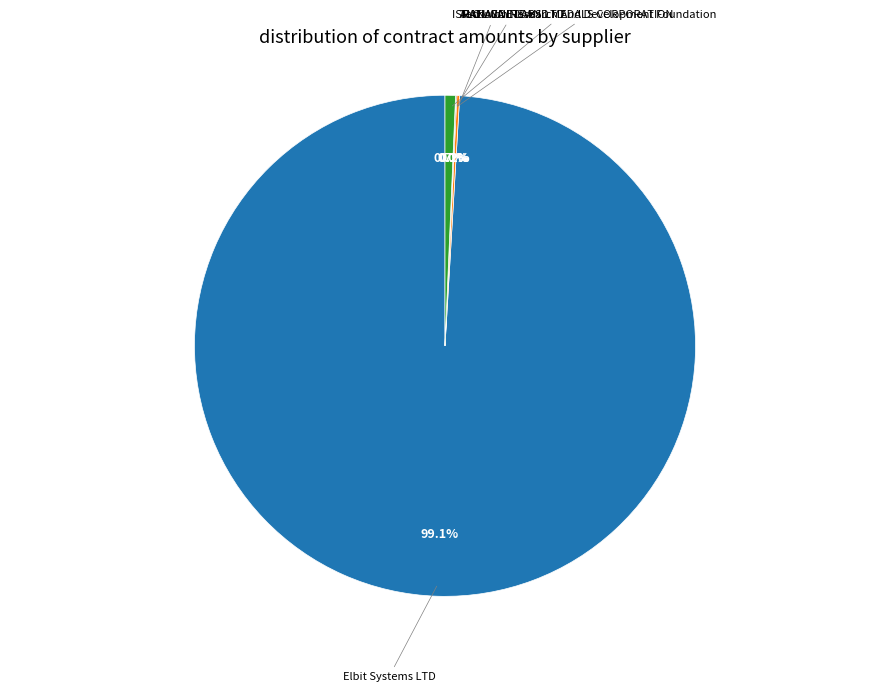

Which slice is the largest?

Elbit Systems LTD